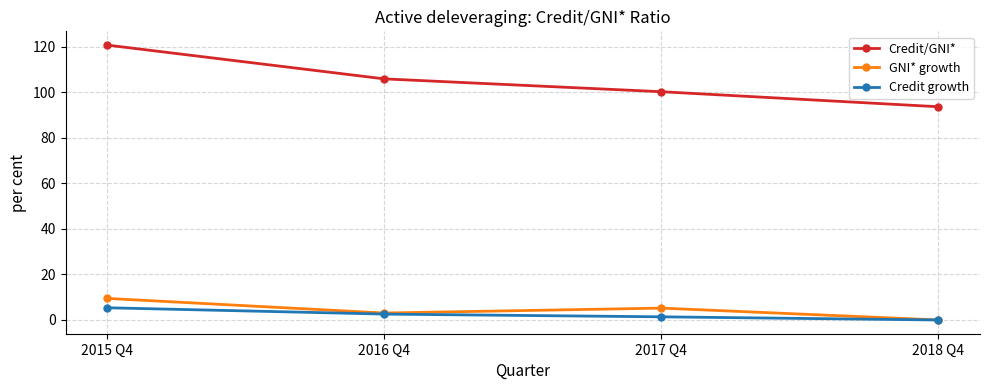

Which series changed the most between 2016 Q4 and 2018 Q4?

Credit/GNI*